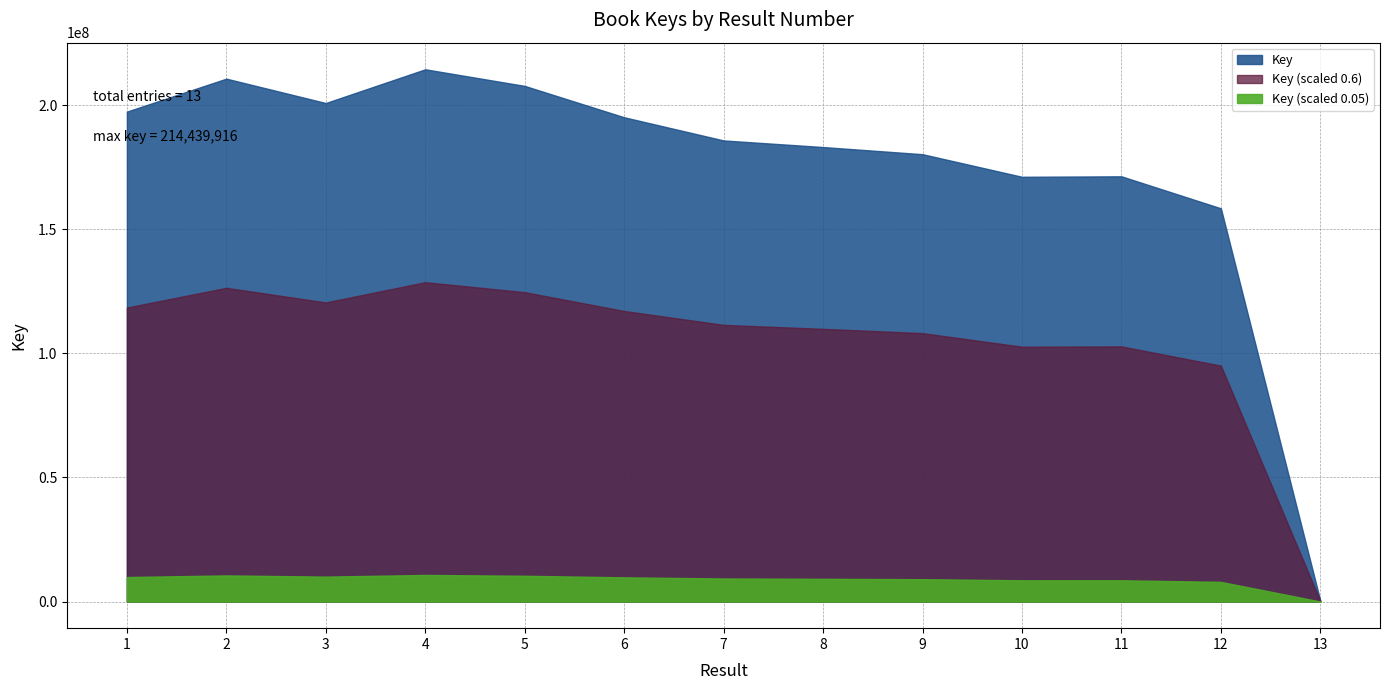

What is the sum of all values?

2276507272